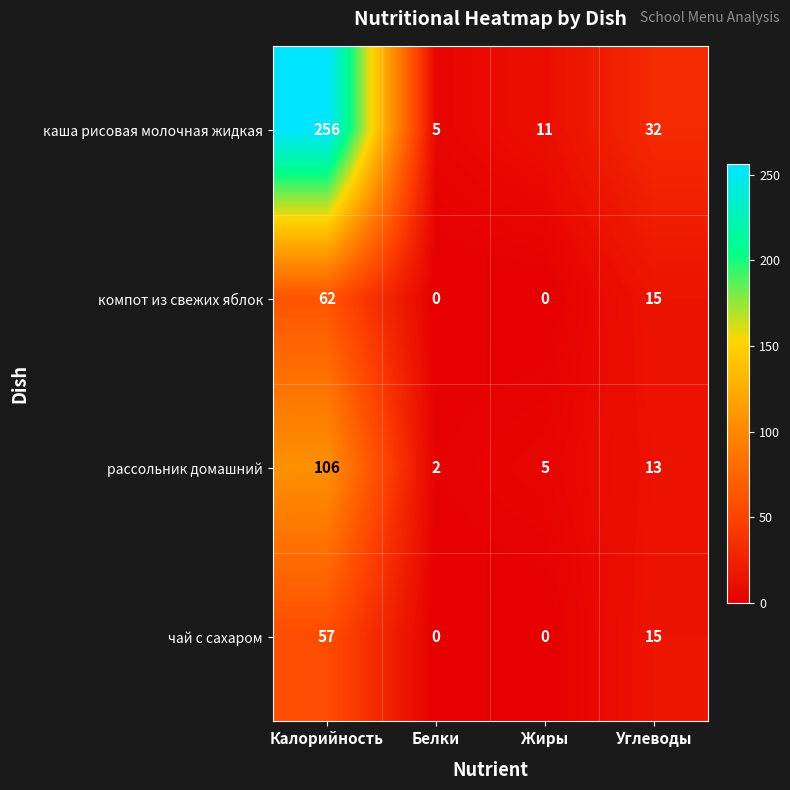

What is the sum of all каша рисовая молочная жидкая values?

304